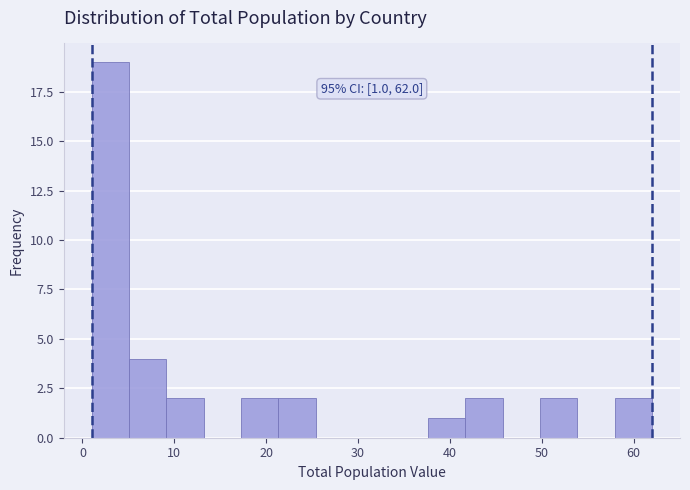

Over which range of the x-axis is the bar tallest?

1 to 5